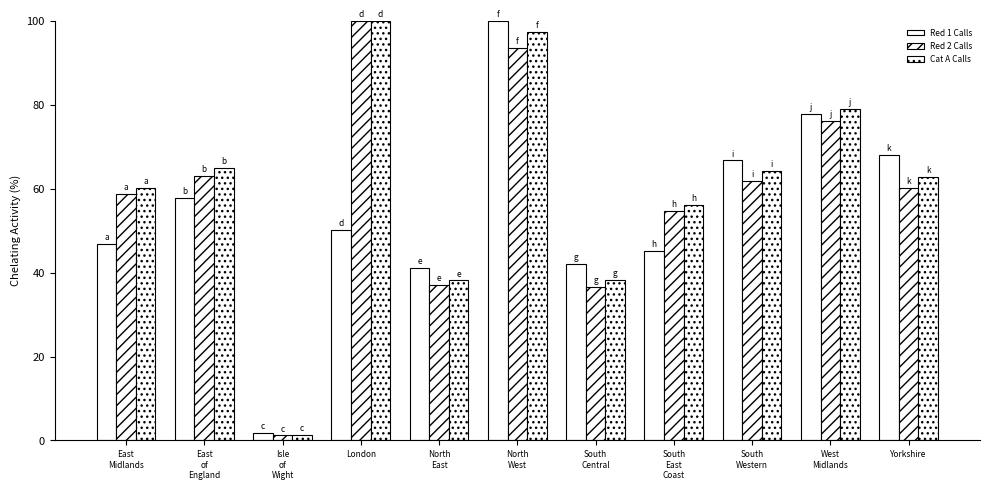

Is it true that Red 2 Calls equals 137.2 at London?

False